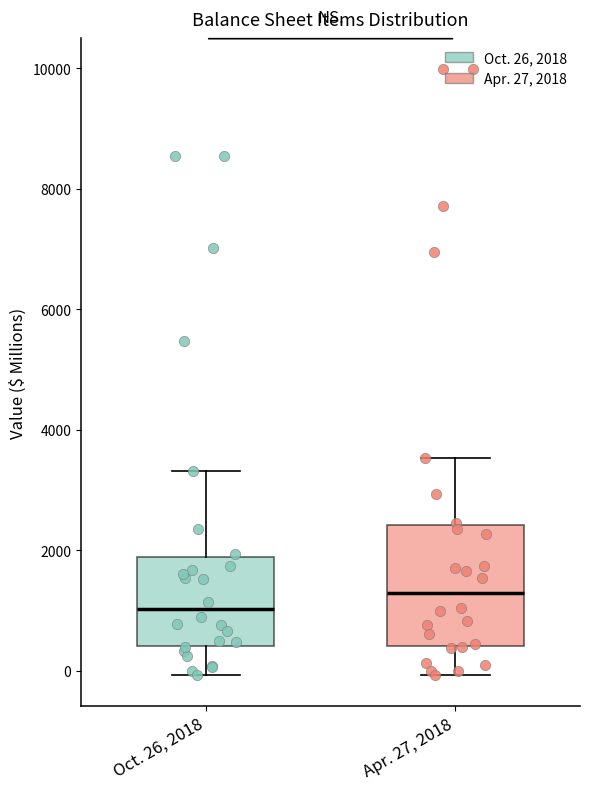

Which box's median line is the lowest?

Oct. 26, 2018